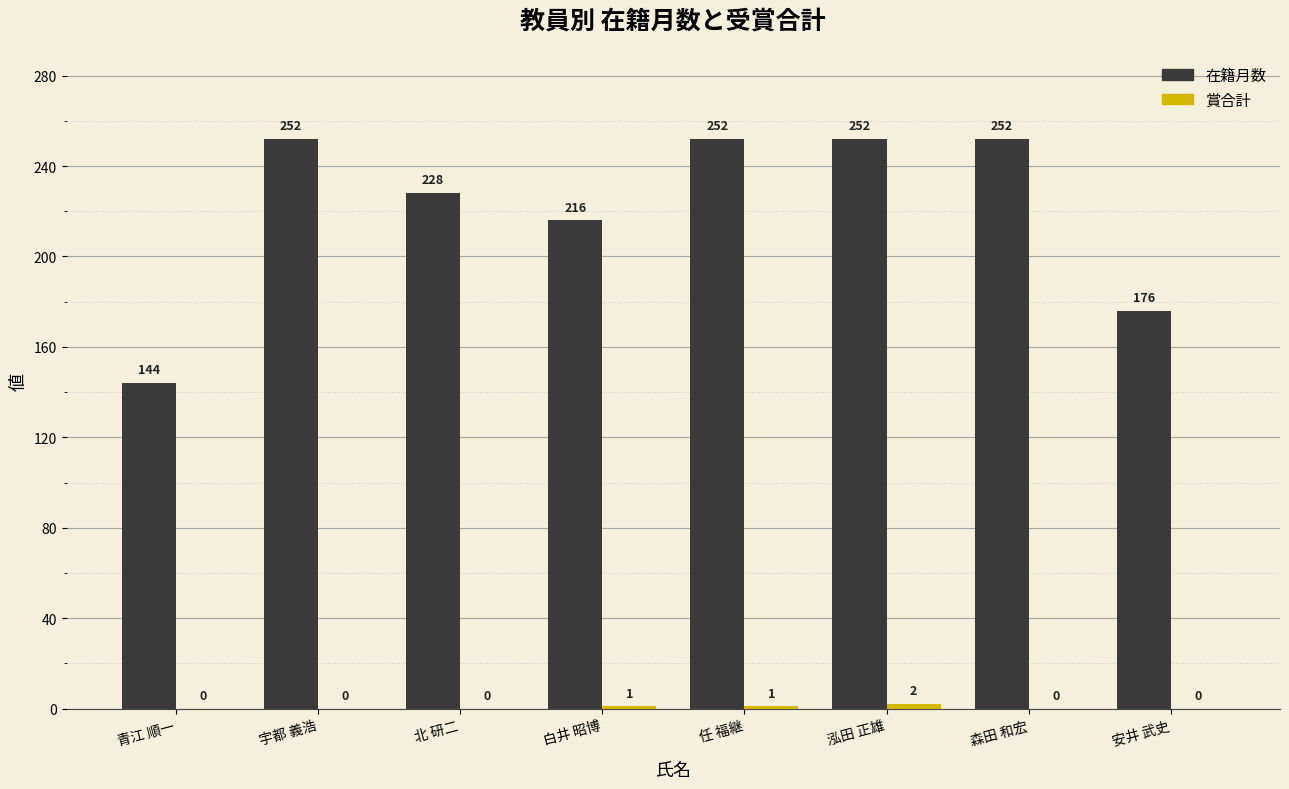

At which category is the sum across all series the highest?

泓田 正雄